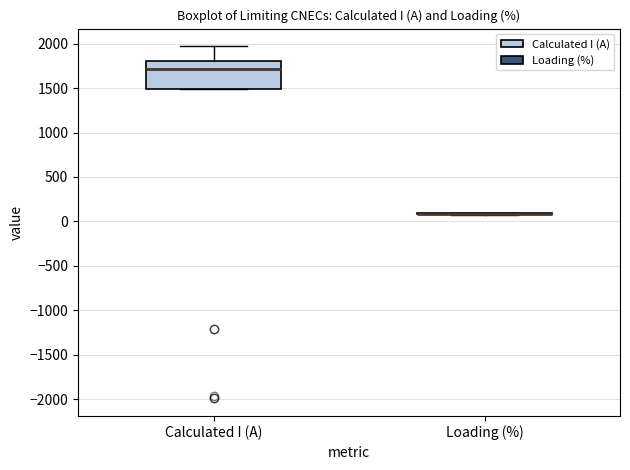

Reading left to right, transcribe this box plot: for each box, give where its median line is, the range the box spans, and where its two whiskers end, as read against the y-axis. The values are not printed on the chart, so give them approximately, as read against the axis.

Calculated I (A): median 1700, box 1500 to 1800, whiskers 1500 to 1950
Loading (%): box collapsed to a line at 100, whiskers 100 to 100